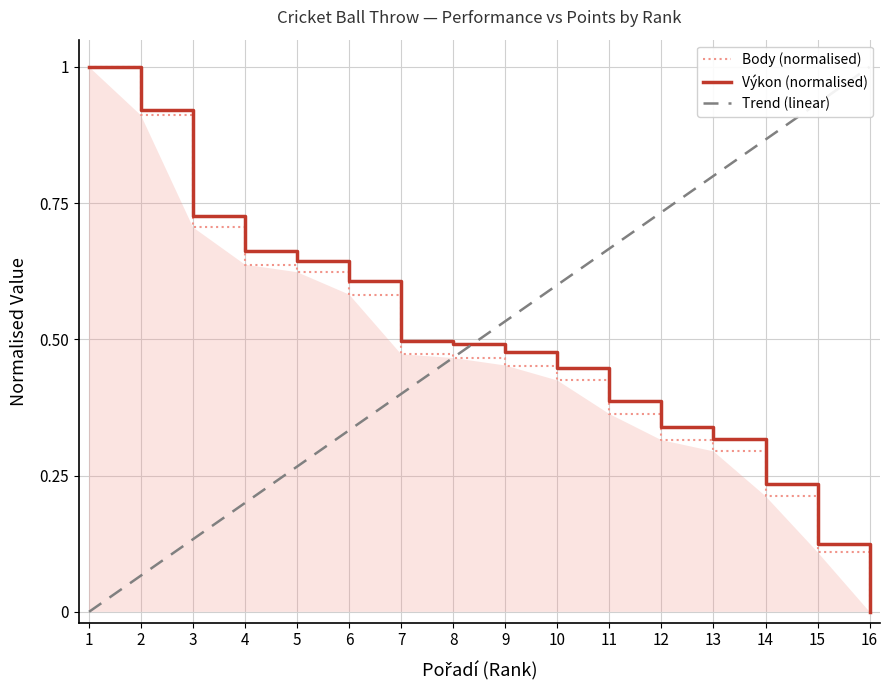

The value of Body (normalised) at 9 is 0.7. True or false?

False